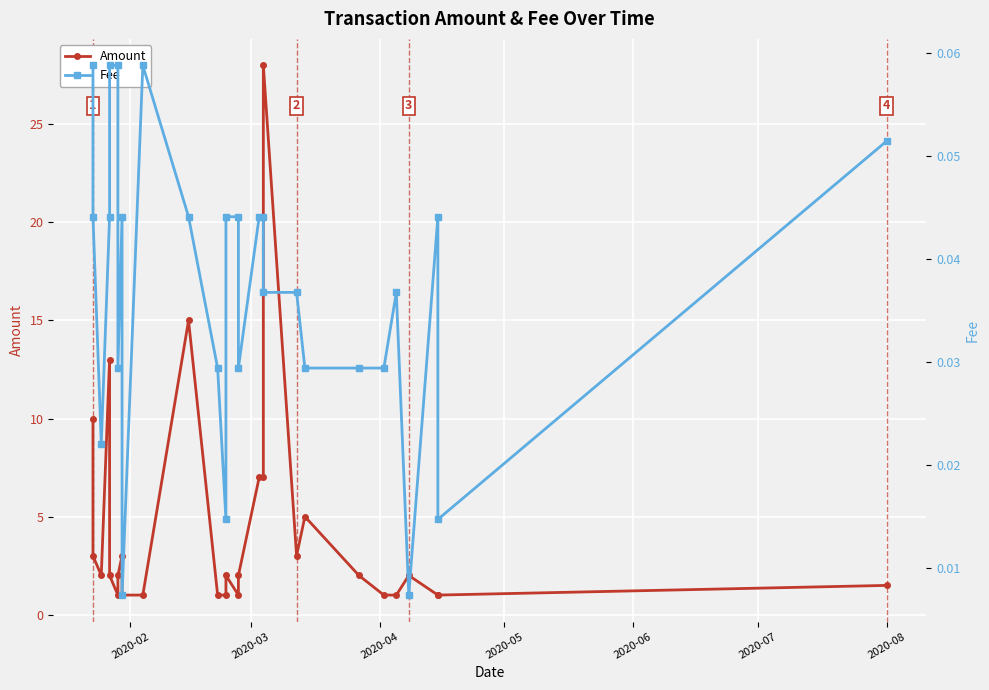

Reading left to right, list all the values displayed in this chart.

Amount: 10.0	3.0	2.0	13.0	2.0	1.0	2.0	3.0	1.0	1.0	15.0	1.0	1.0	2.0	1.0	2.0	7.0	7.0	28.0	3.0	5.0	2.0	1.0	1.0	2.0	1.0	1.0	1.5
Fee: 0.1	0.0	0.0	0.0	0.1	0.1	0.0	0.0	0.0	0.1	0.0	0.0	0.0	0.0	0.0	0.0	0.0	0.0	0.0	0.0	0.0	0.0	0.0	0.0	0.0	0.0	0.0	0.1